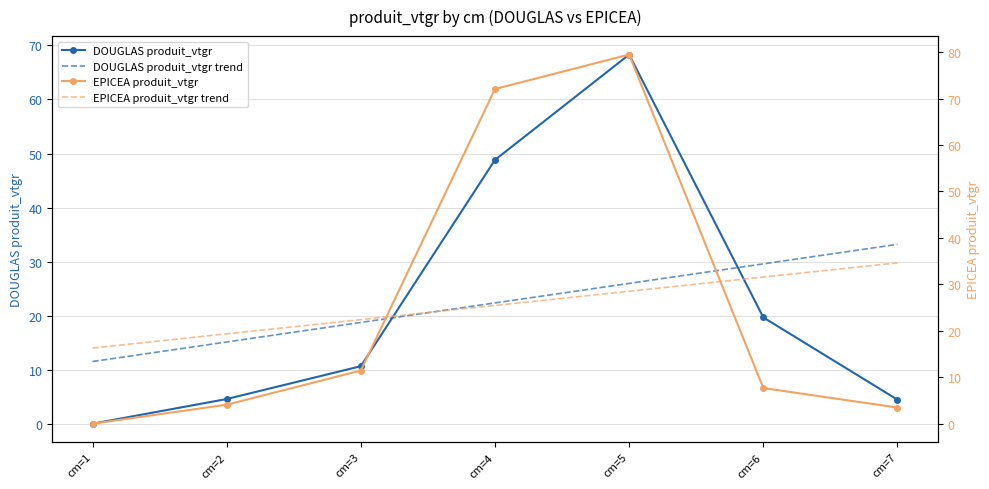

True or false: EPICEA produit_vtgr has more than 2 points higher than both neighbors.

False